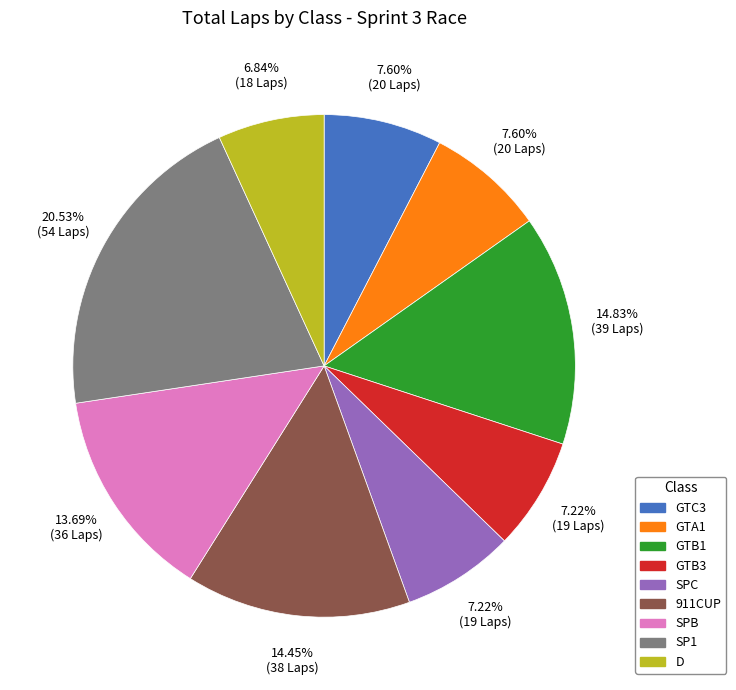

What portion of the pie excludes GTB1?

85.2%